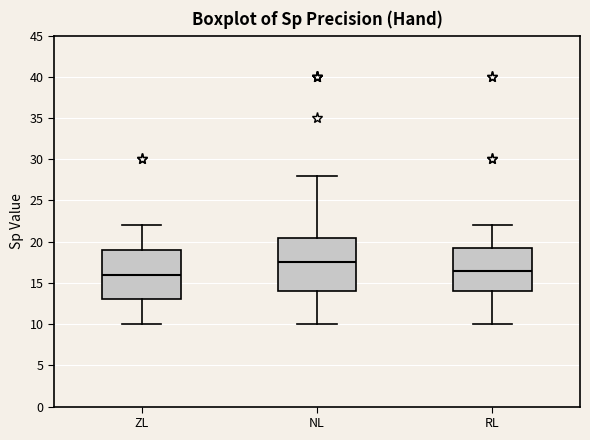

Reading left to right, read every box against the y-axis: the position of its median line, the range the box covers, and the ends of its whiskers. The values are not printed on the chart, so give them approximately, as read against the axis.

ZL: median 16.0, box 13.0 to 19.0, whiskers 10.0 to 22.0
NL: median 17.5, box 14.0 to 20.5, whiskers 10.0 to 28.0
RL: median 16.5, box 14.0 to 19.5, whiskers 10.0 to 22.0